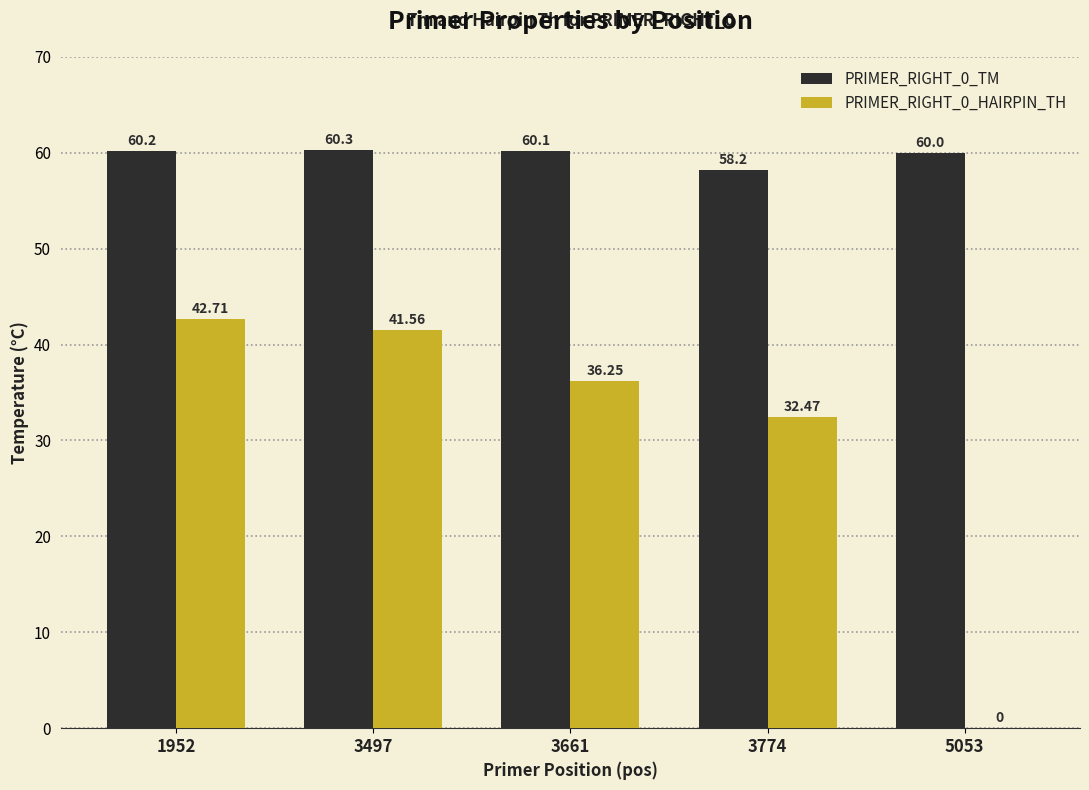

What is the sum of all PRIMER_RIGHT_0_HAIRPIN_TH values?

153.0